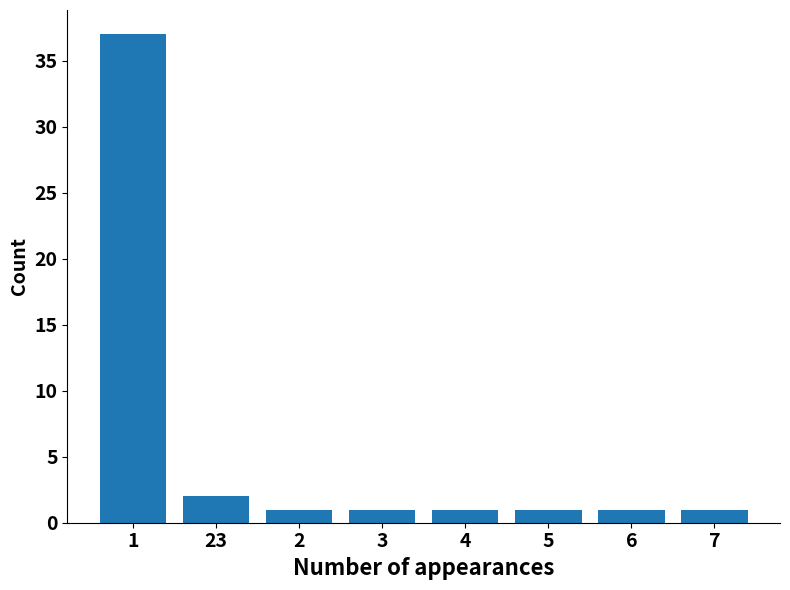

Where is the data nearest to the value 19?

23